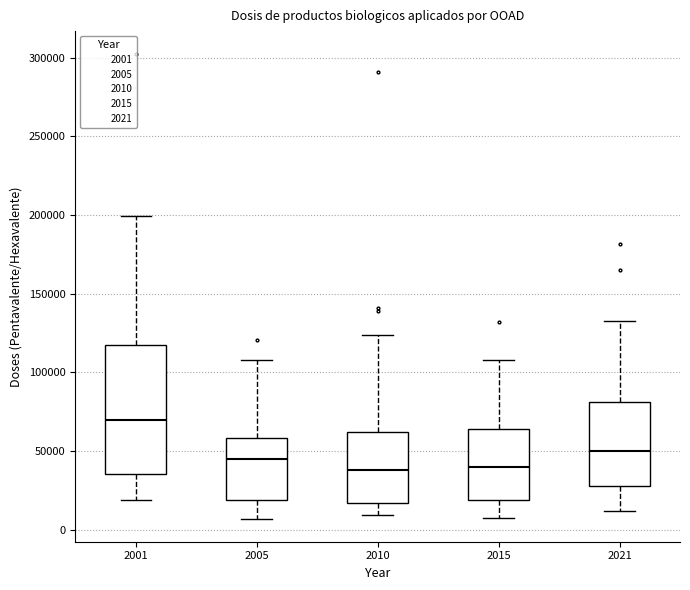

Reading left to right, read every box against the y-axis: the position of its median line, the range the box covers, and the ends of its whiskers. The values are not printed on the chart, so give them approximately, as read against the axis.

2001: median 70000, box 35000 to 120000, whiskers 20000 to 200000
2005: median 45000, box 20000 to 60000, whiskers 5000 to 110000
2010: median 40000, box 15000 to 60000, whiskers 10000 to 125000
2015: median 40000, box 20000 to 65000, whiskers 5000 to 110000
2021: median 50000, box 25000 to 80000, whiskers 10000 to 135000